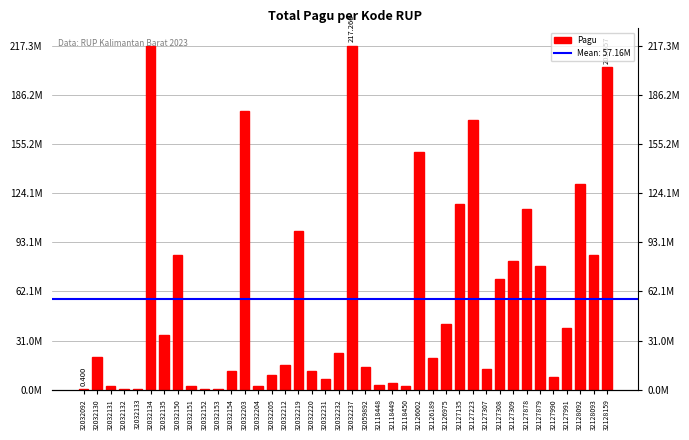

How many values are below 20650000?

20